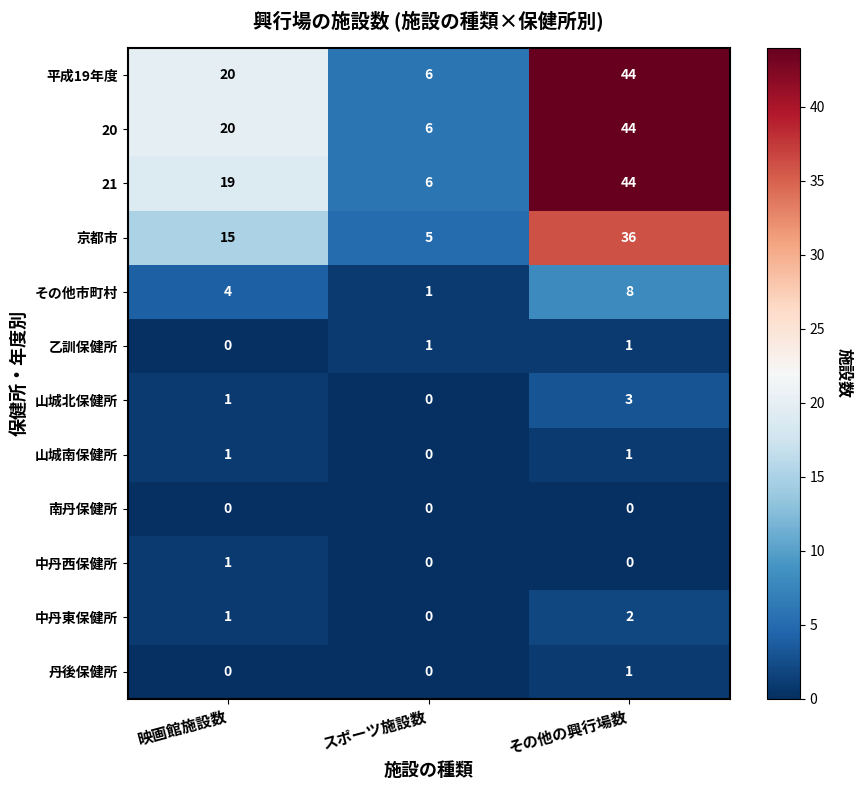

Count the number of data series in this chart.

12